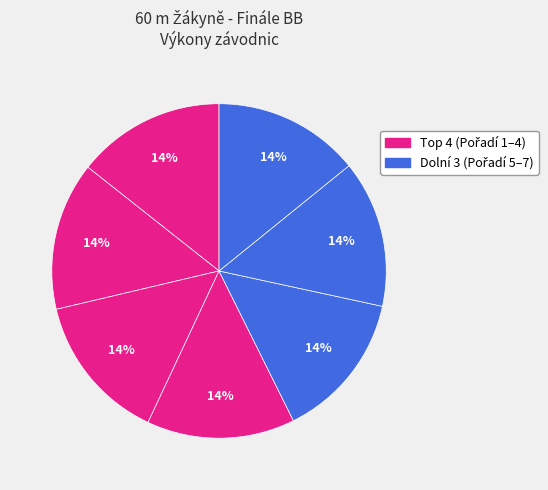

Count the number of slices in the pie.

7